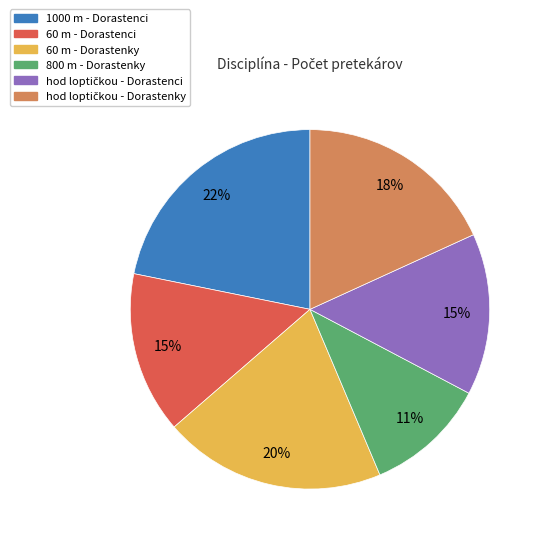

Is there any slice that represents more than half of the pie?

No